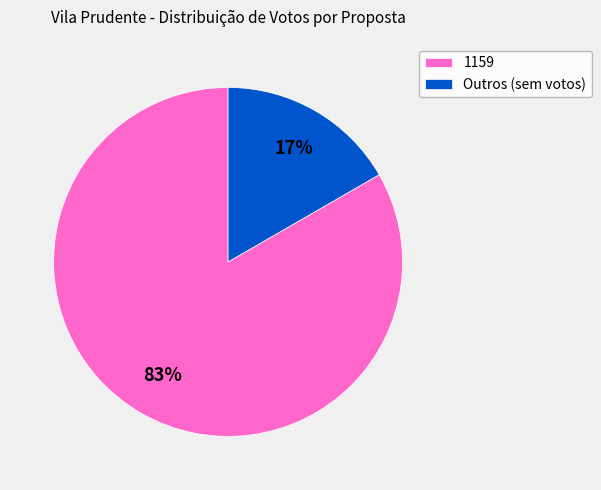

Is the sum of 1159 and Outros (sem votos) greater than half?

Yes